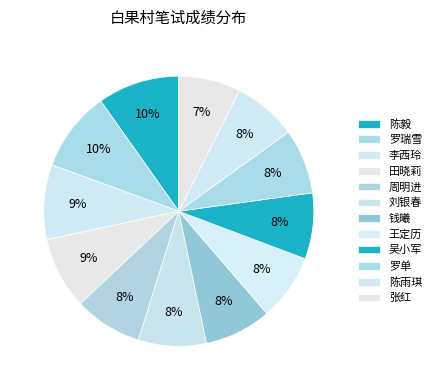

Which category has the biggest portion of the pie?

陈毅